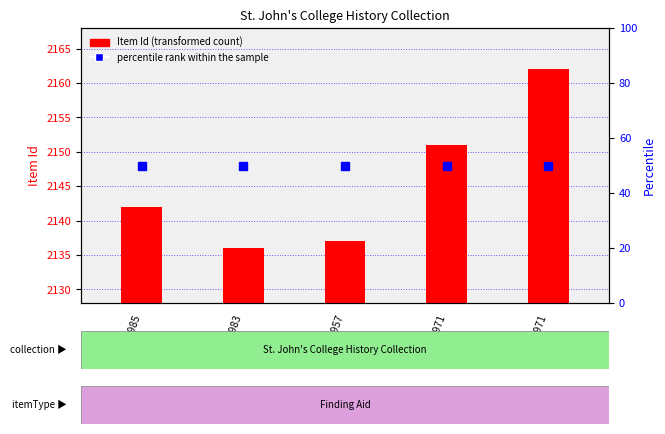

List the labels in order of percentile rank within the sample value, largest first.

1807-1985, 1795-1983, 1794-1957, 1792-1971, 1709-1971